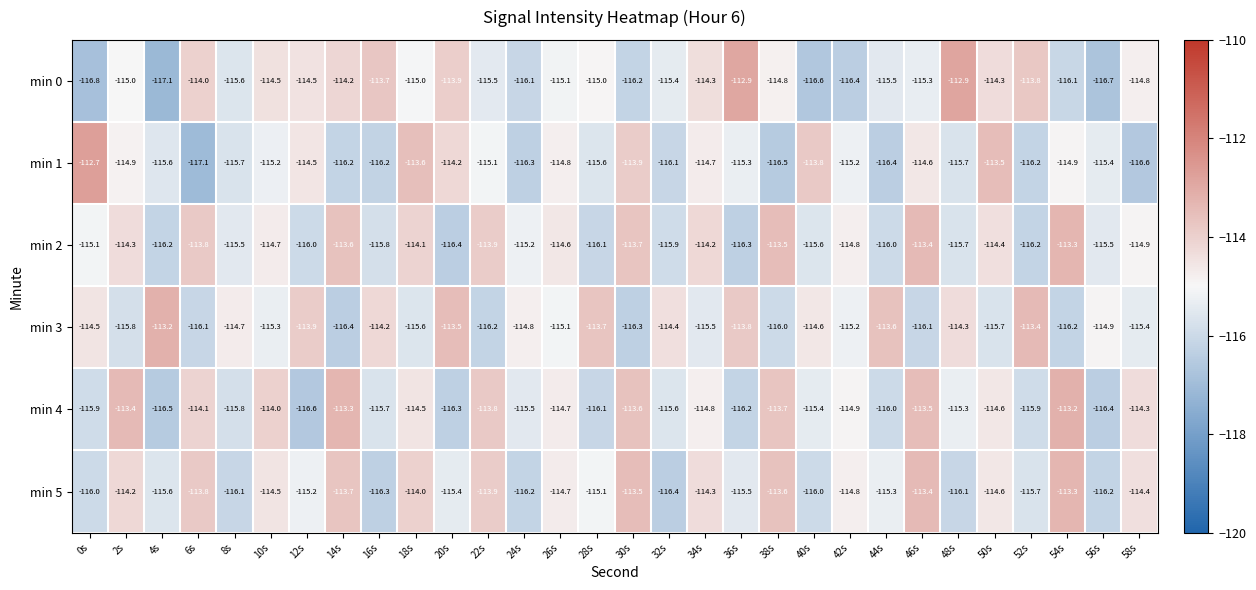

How many categories are shown in the chart?

30